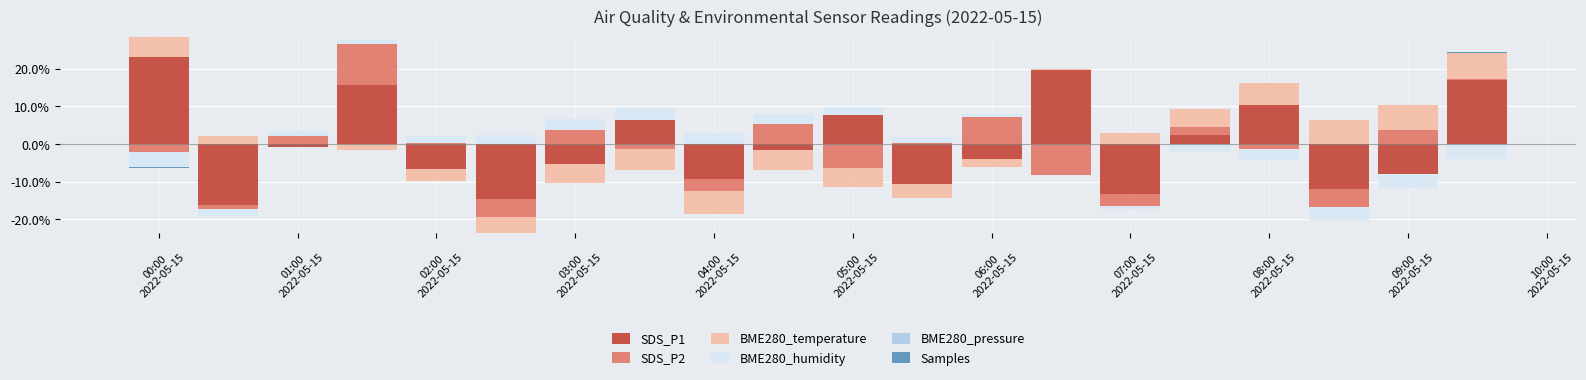

How many bars are there in each group?

6